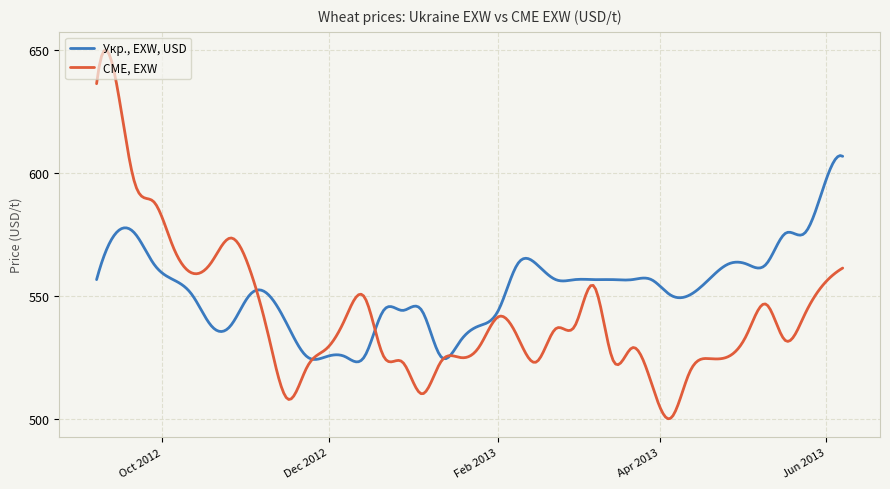

What is the maximum value shown in the chart?

649.8